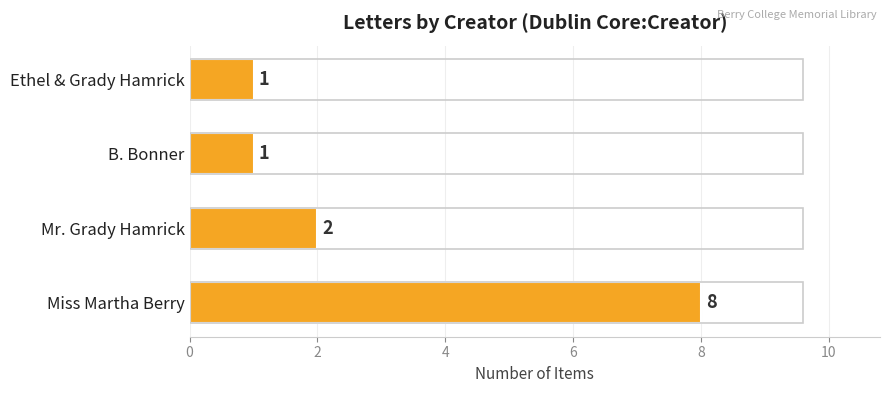

Reading bottom to top, extract all data points from this chart.

8	2	1	1